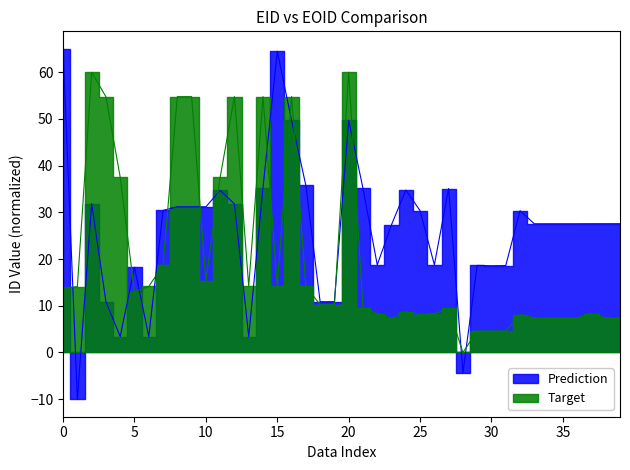

Which series changed the most between 1 and 11?

Prediction